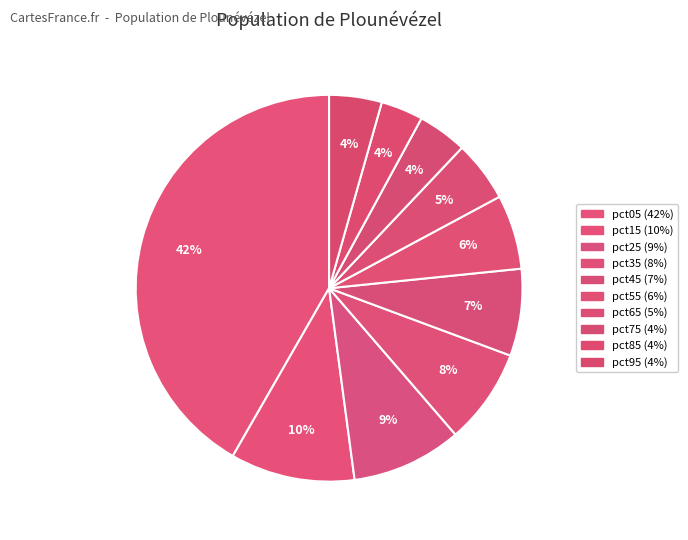

Count the number of slices in the pie.

10